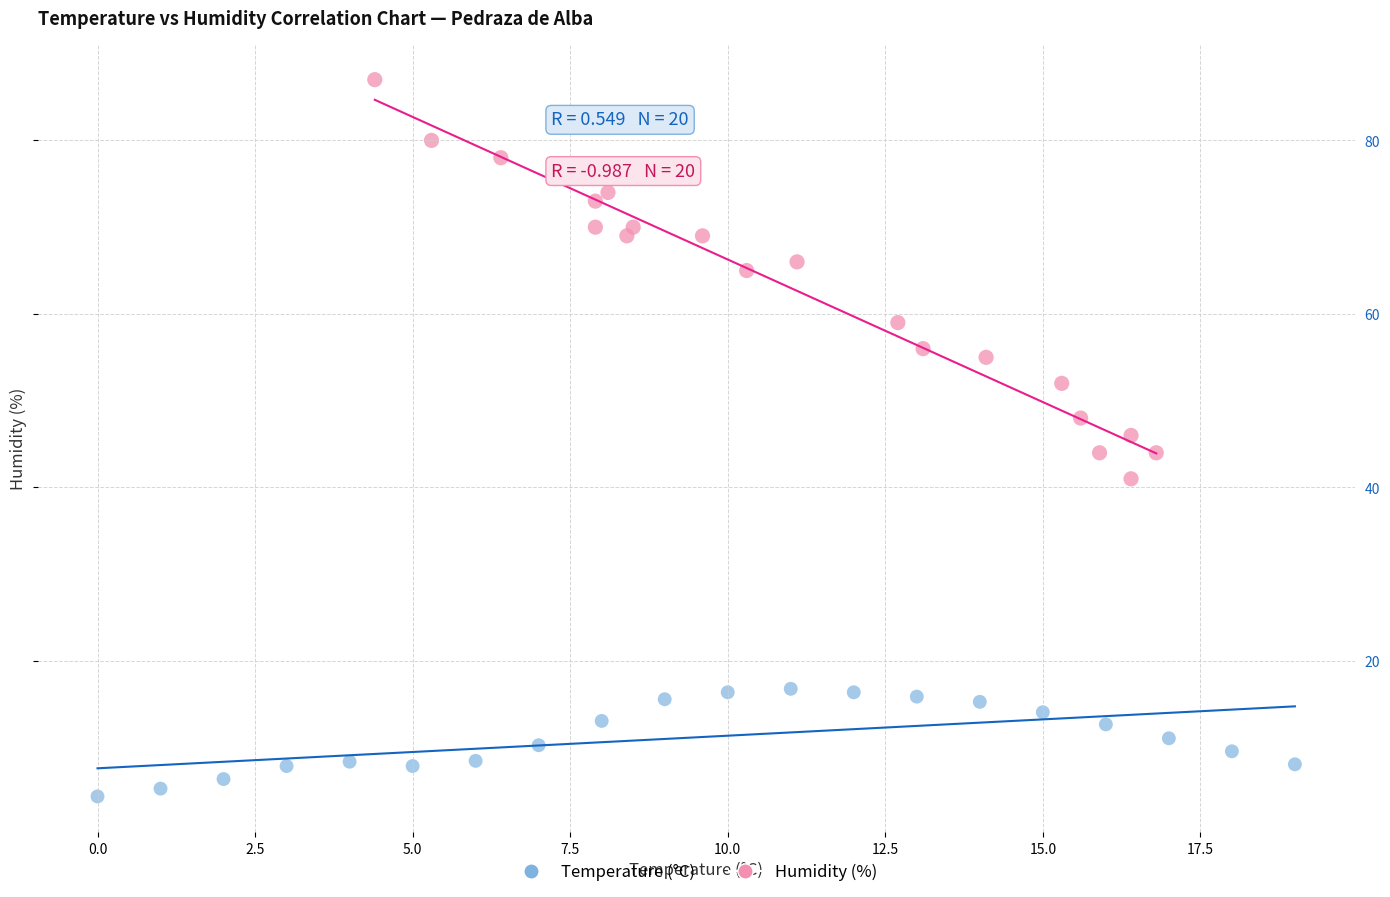

Which series contains the highest Y value?

Humidity (%)